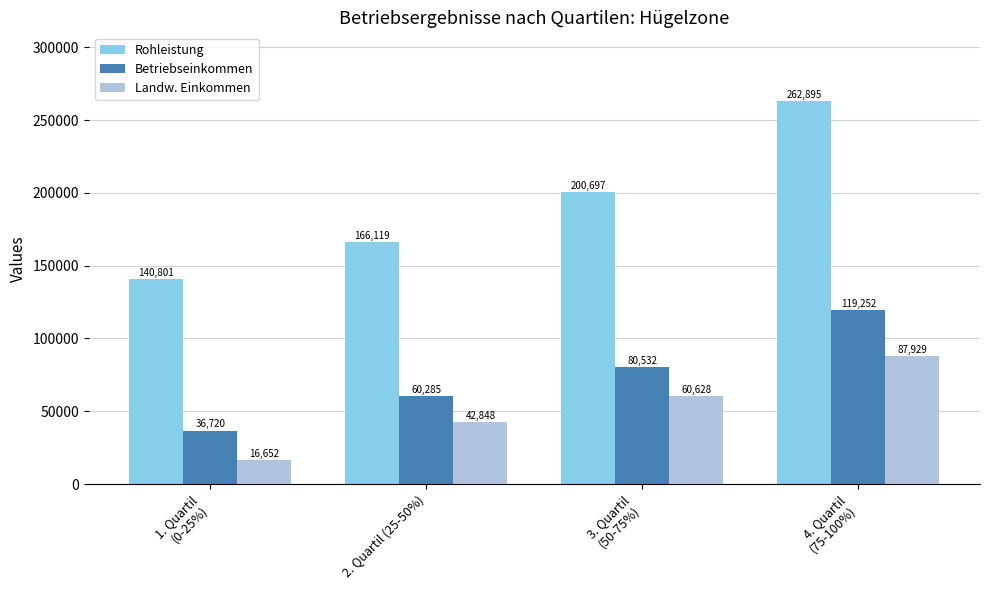

At which label does Betriebseinkommen reach its minimum?

1. Quartil
(0-25%)